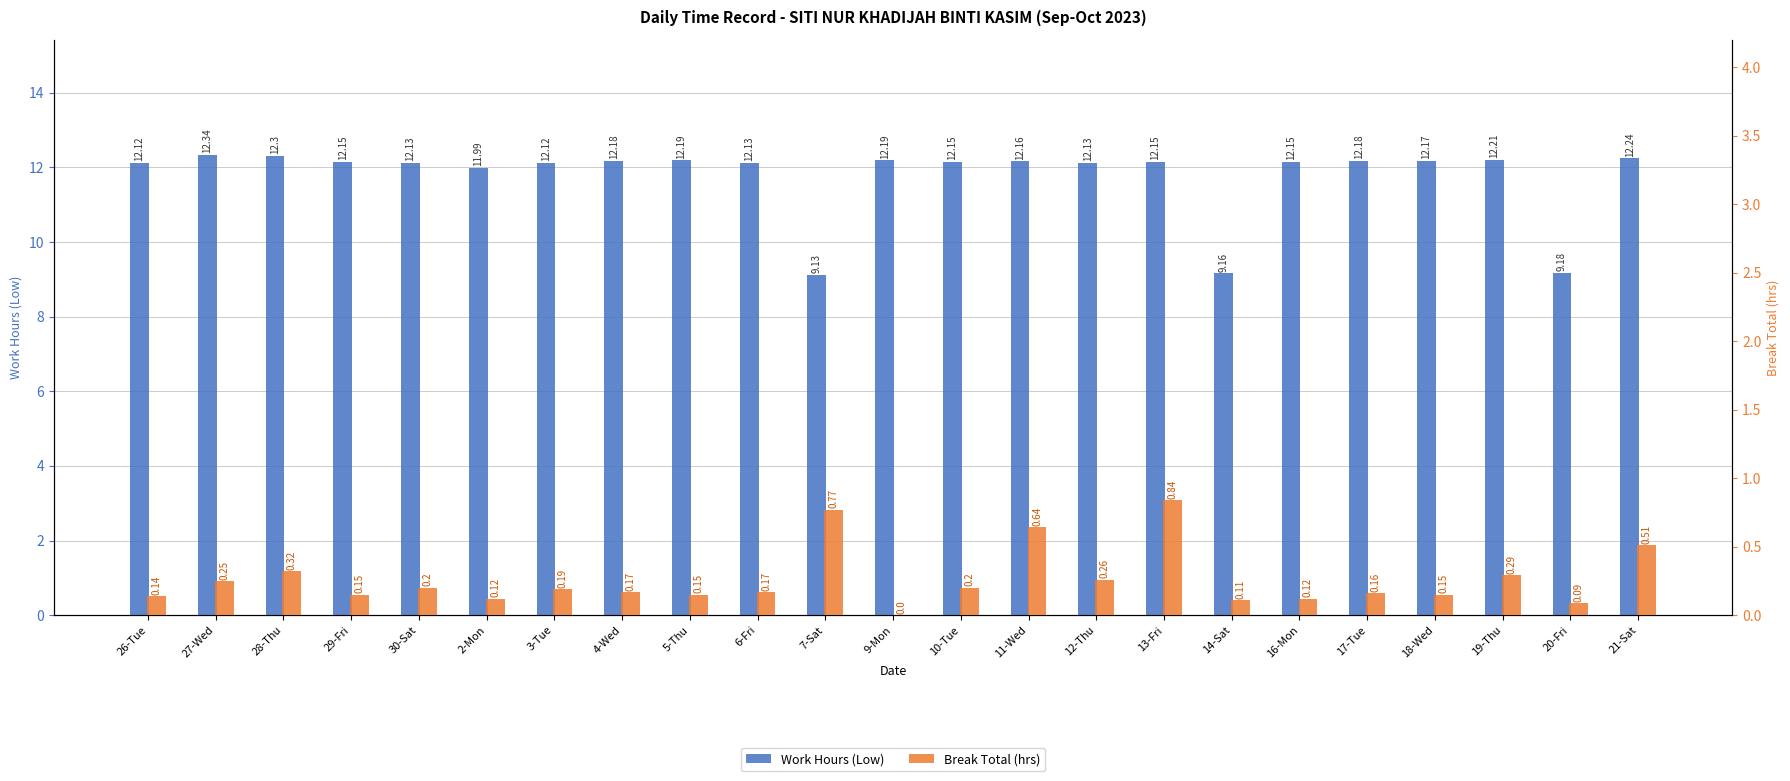

Which series has the widest spread of values?

Work Hours (Low)